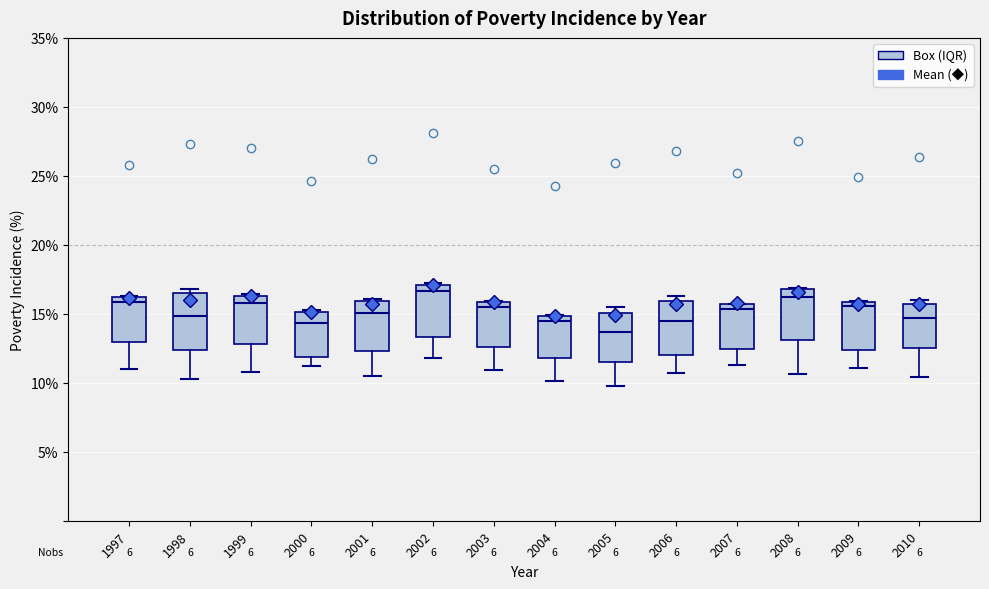

Where is the lower edge of the box at x = 2000 on the y-axis? The values are not printed on the chart, so give them approximately, as read against the axis.

12.0